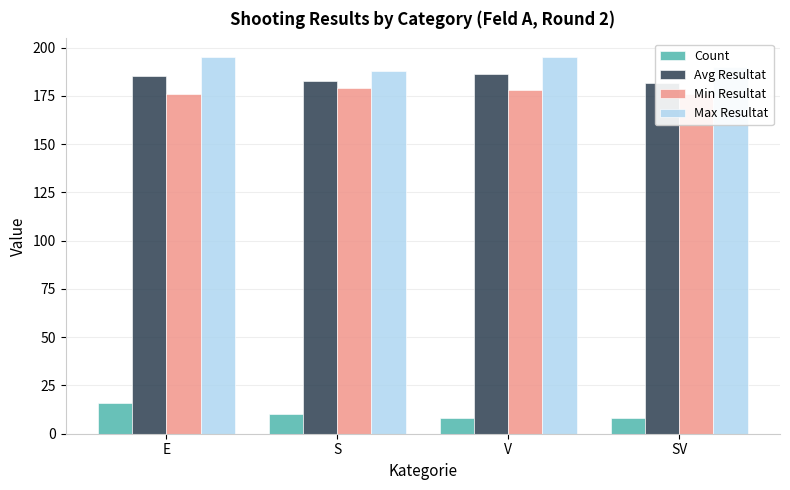

What is the smallest value displayed?

8.0